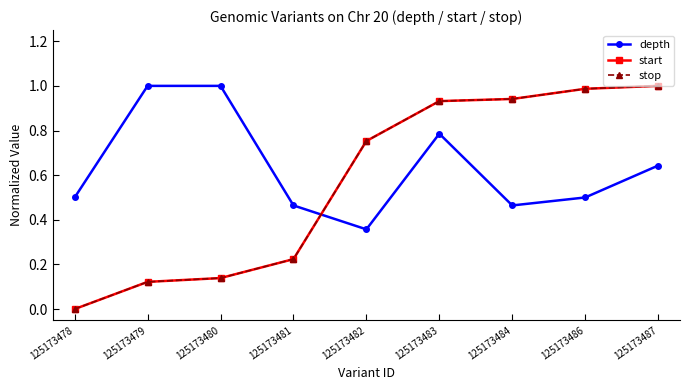

True or false: start has more than 2 interior local peaks.

False